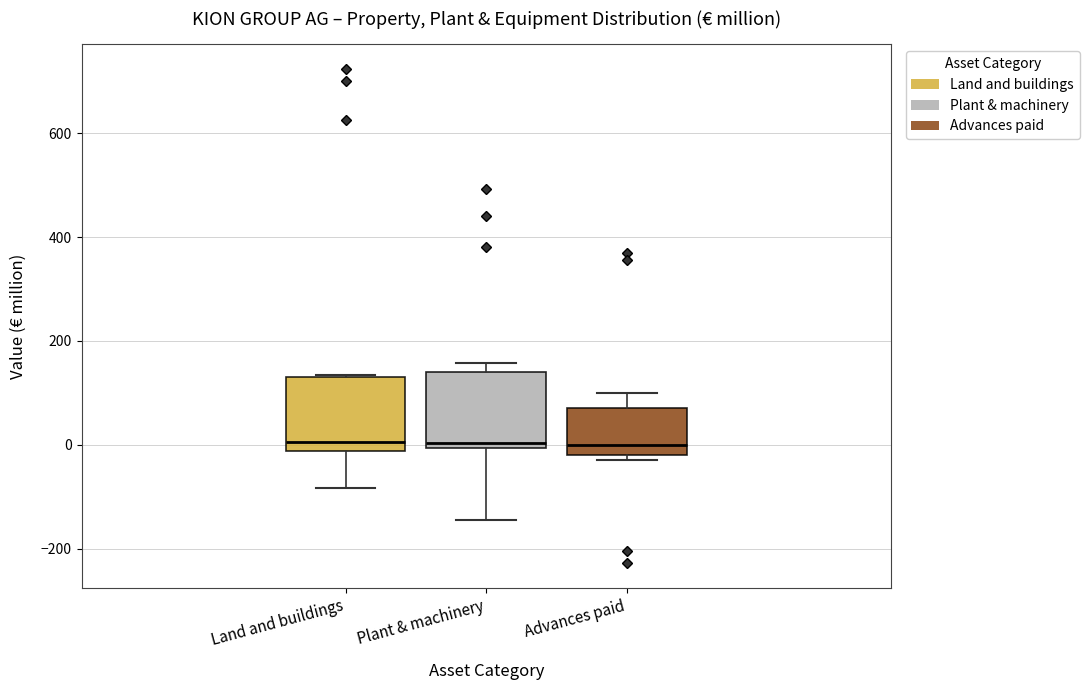

Reading left to right, read every box against the y-axis: the position of its median line, the range the box covers, and the ends of its whiskers. The values are not printed on the chart, so give them approximately, as read against the axis.

Land and buildings: median 0, box -20 to 140, whiskers -80 to 140
Plant & machinery: median 0 (just above the box's lower edge), box 0 to 140, whiskers -140 to 160
Advances paid: median 0, box -20 to 80, whiskers -20 (just below the box's lower edge) to 100